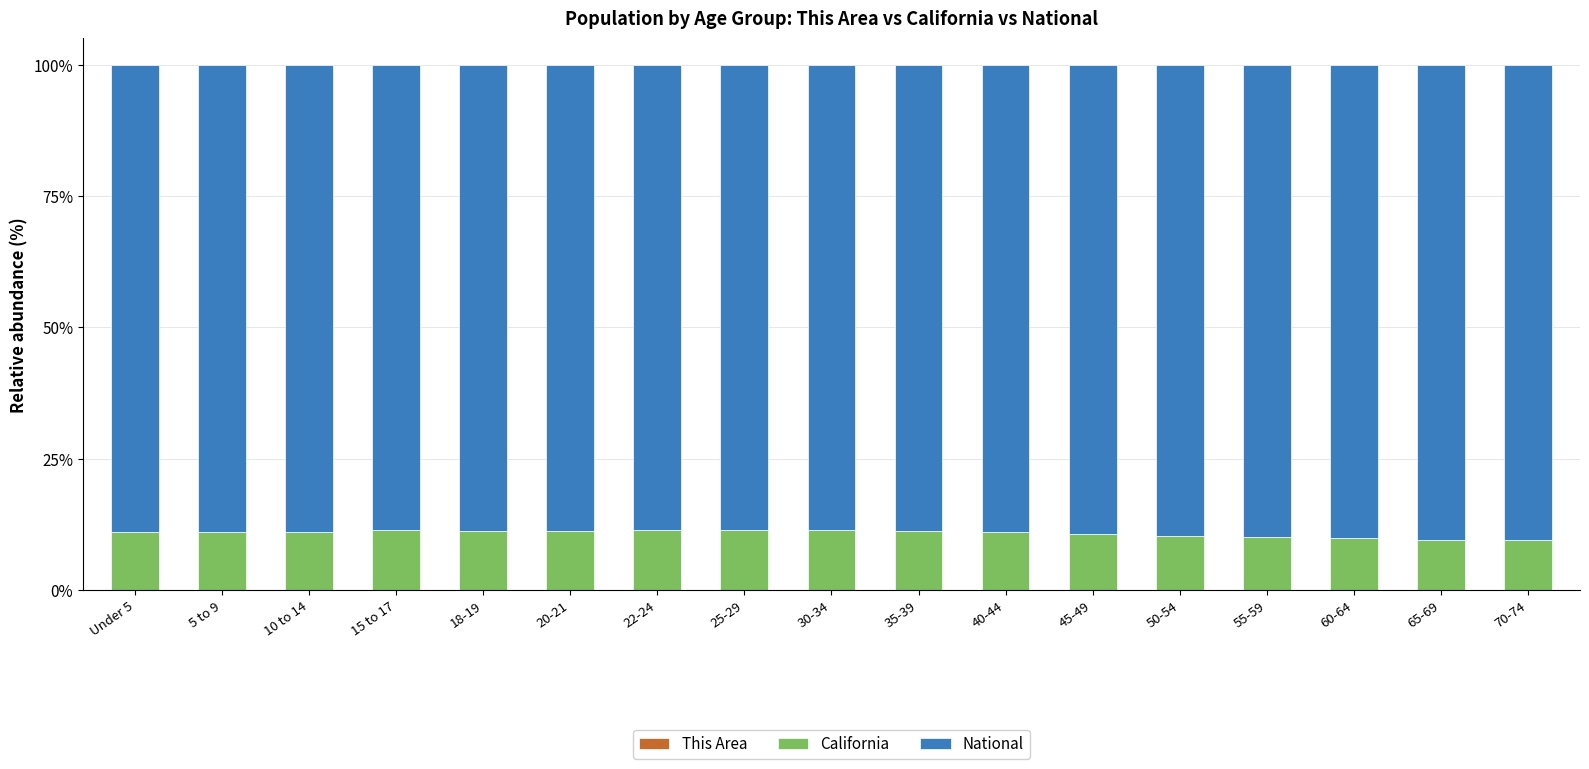

Count the number of data series in this chart.

3